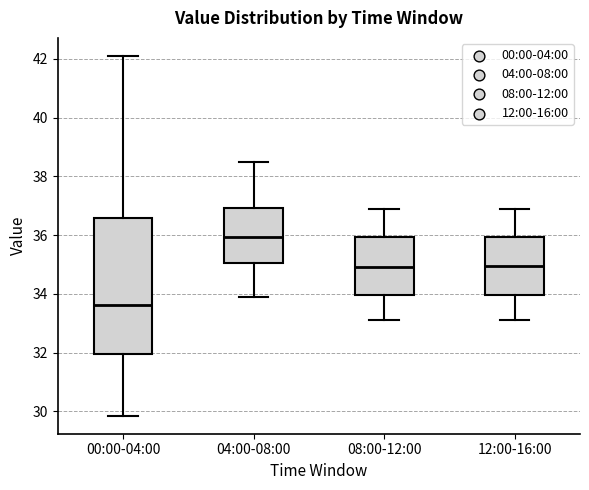

Which box is the tallest, from its lower edge to its upper edge?

00:00-04:00